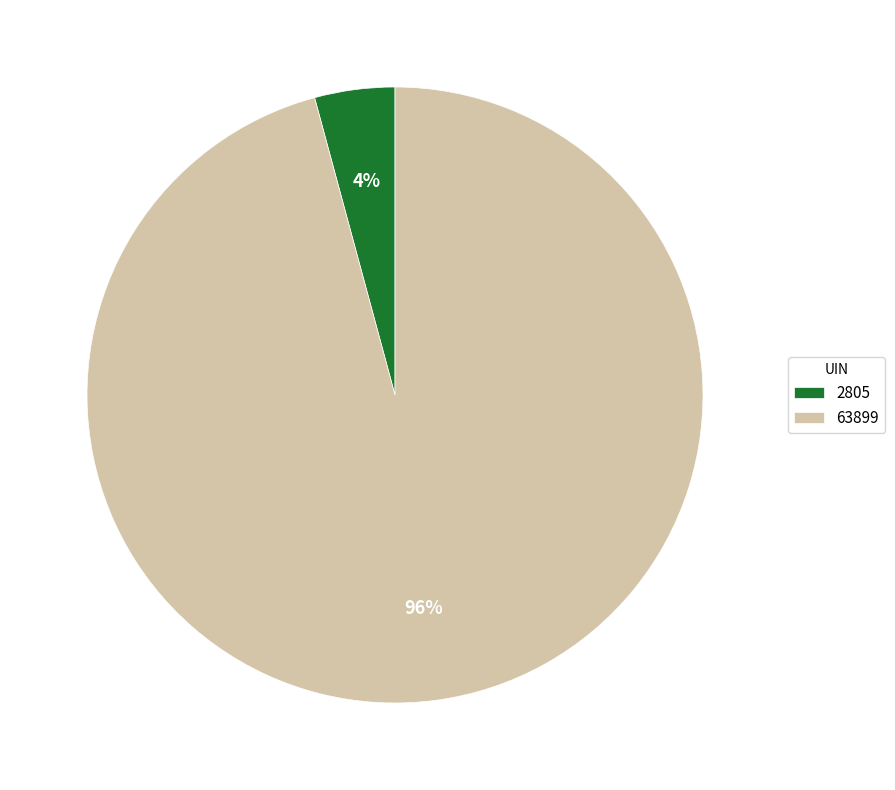

Do 63899 and 2805 together represent more than half of the pie?

Yes